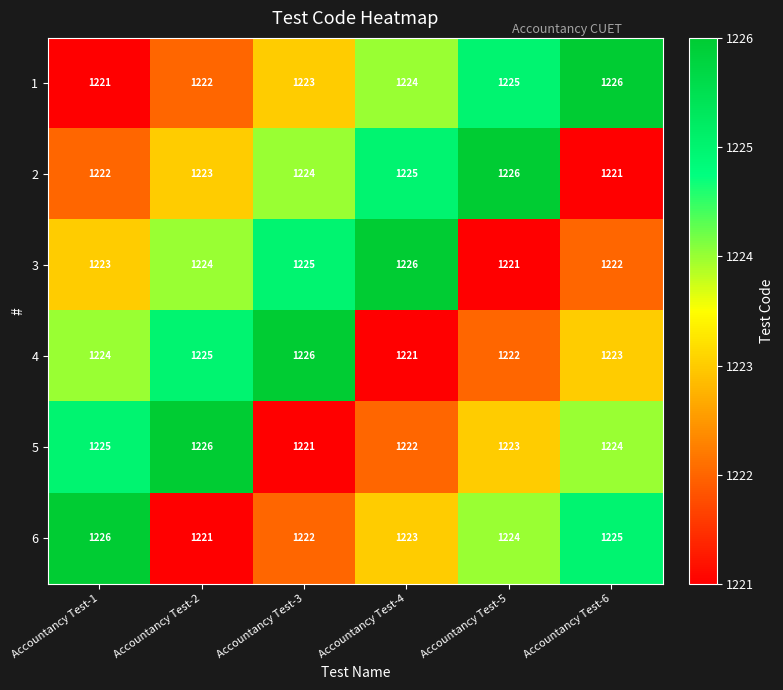

Which category has the highest value in the 6 series?

Accountancy Test-1